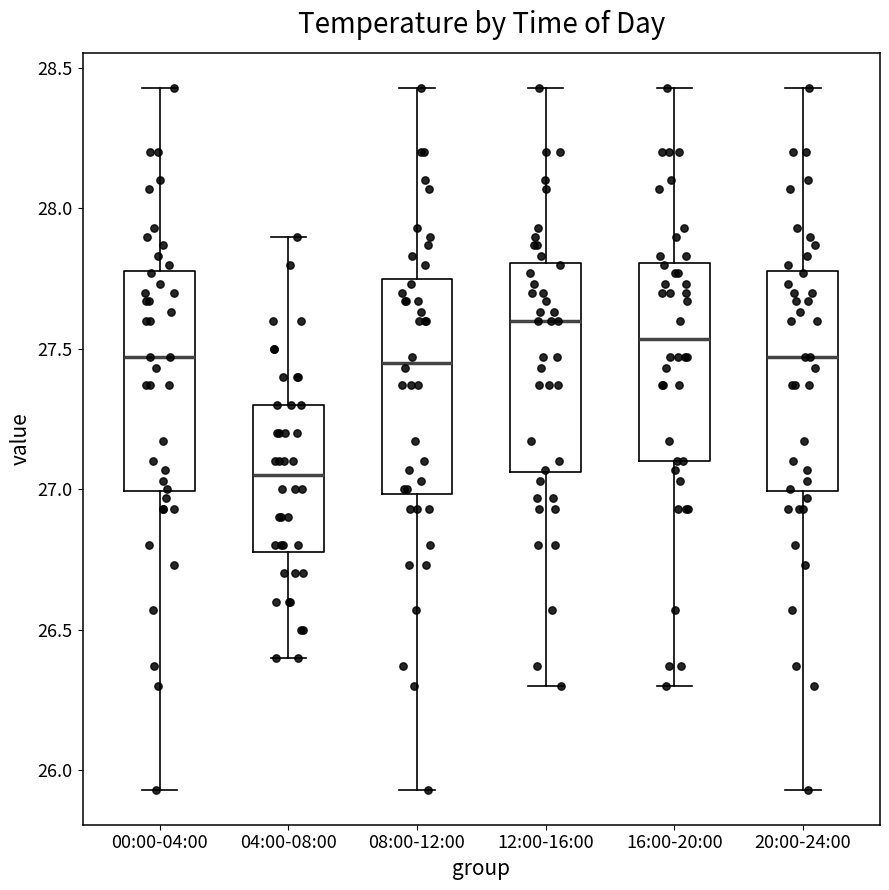

Reading left to right, read every box against the y-axis: the position of its median line, the range the box covers, and the ends of its whiskers. The values are not printed on the chart, so give them approximately, as read against the axis.

00:00-04:00: median 27.45, box 27.00 to 27.80, whiskers 25.95 to 28.45
04:00-08:00: median 27.05, box 26.80 to 27.30, whiskers 26.40 to 27.90
08:00-12:00: median 27.45, box 27.00 to 27.75, whiskers 25.95 to 28.45
12:00-16:00: median 27.60, box 27.05 to 27.80, whiskers 26.30 to 28.45
16:00-20:00: median 27.55, box 27.10 to 27.80, whiskers 26.30 to 28.45
20:00-24:00: median 27.45, box 27.00 to 27.80, whiskers 25.95 to 28.45